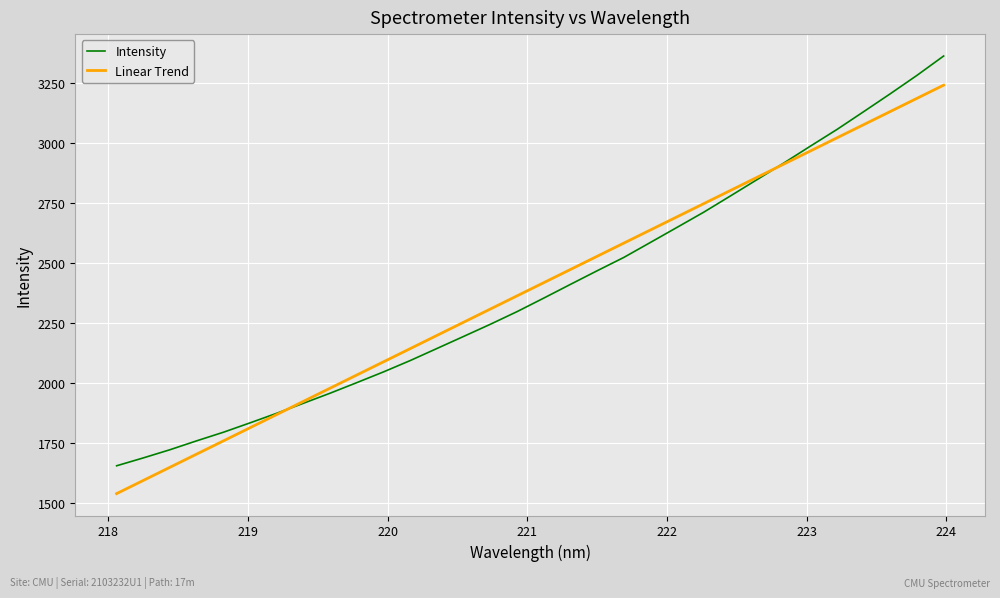

How many series are shown in this chart?

2